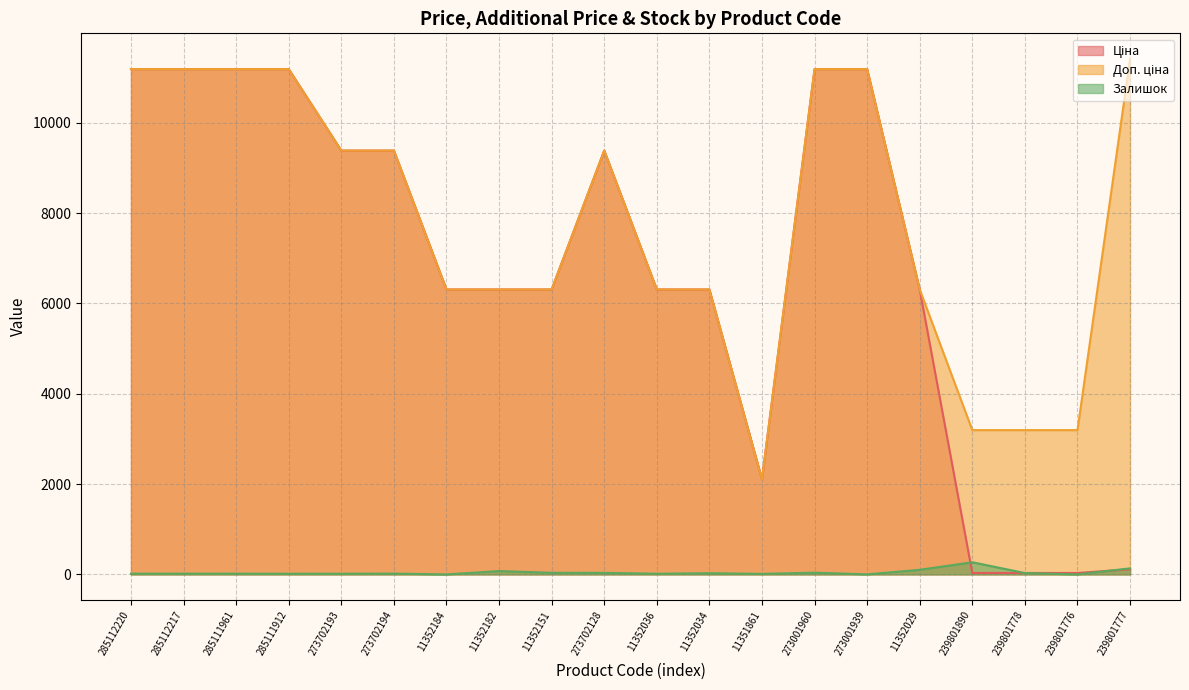

What is the difference between the second highest and second lowest values in the Ціна series?

11156.2